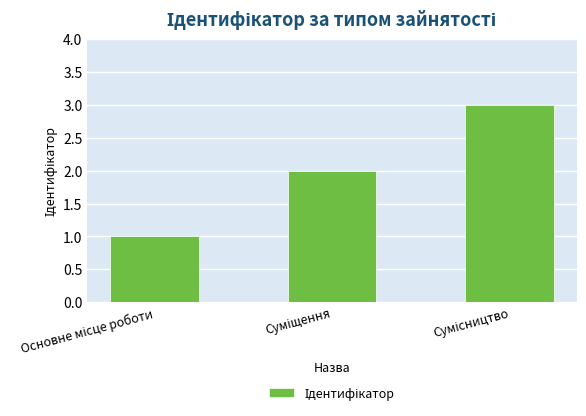

What is the maximum value shown in the chart?

3